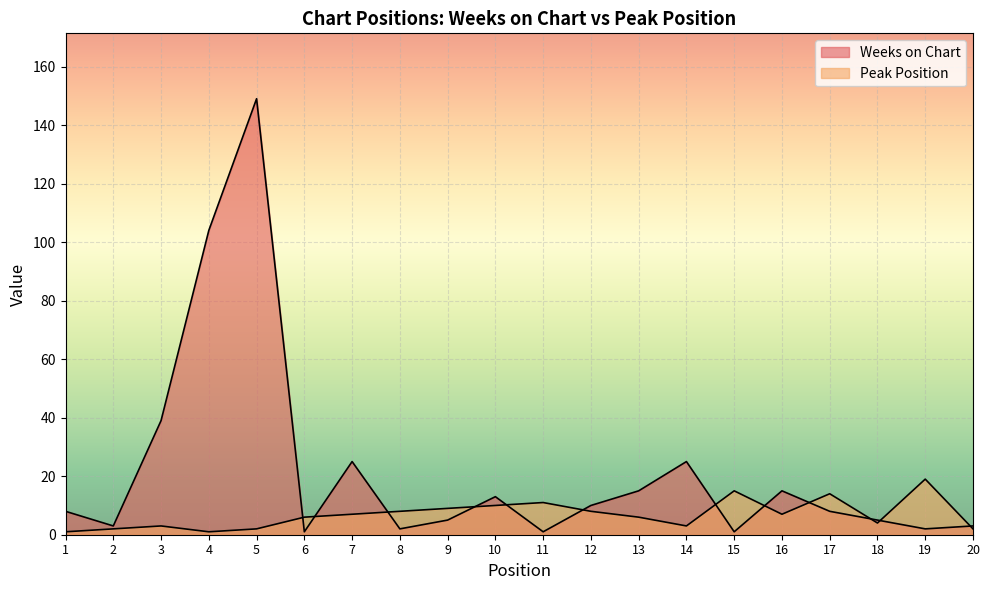

Rank the categories by Peak Position value from highest to lowest.

19, 15, 17, 11, 10, 9, 8, 12, 7, 16, 6, 13, 18, 3, 14, 2, 5, 20, 1, 4